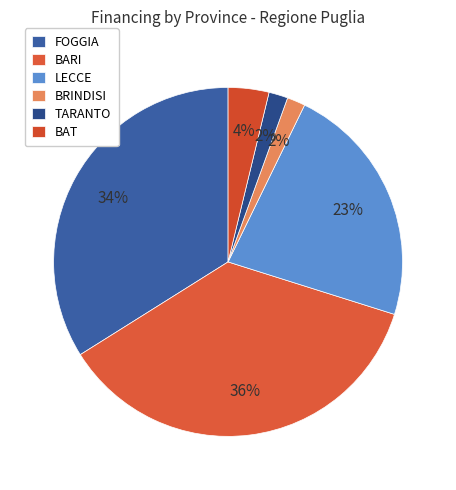

To the nearest percent, what portion does LECCE represent?

23%